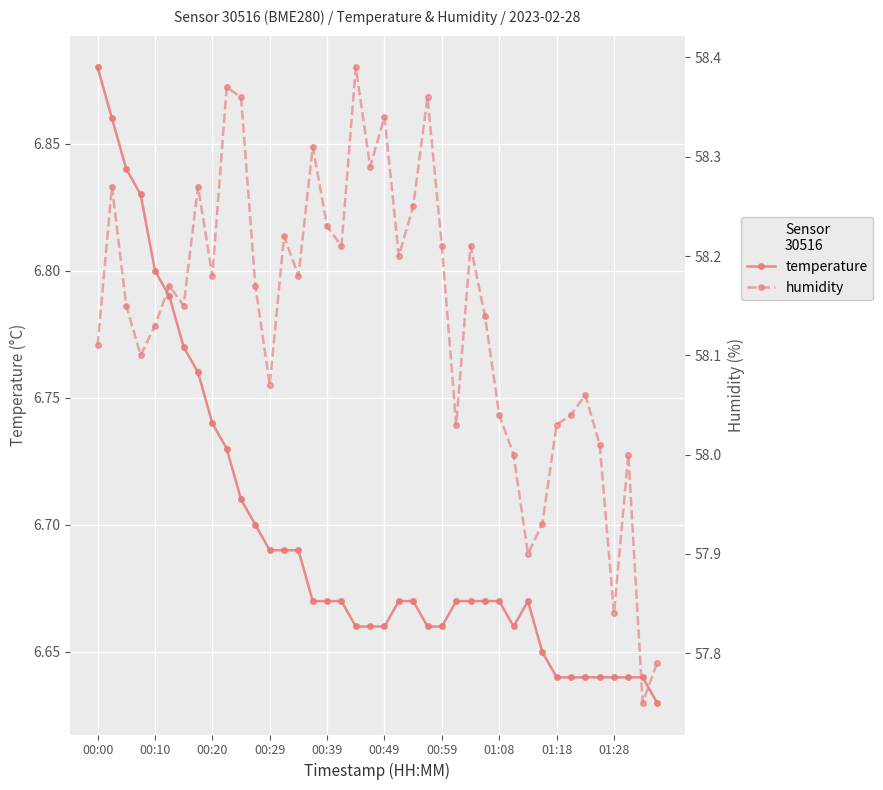

Read the temperature value at 27.

6.7